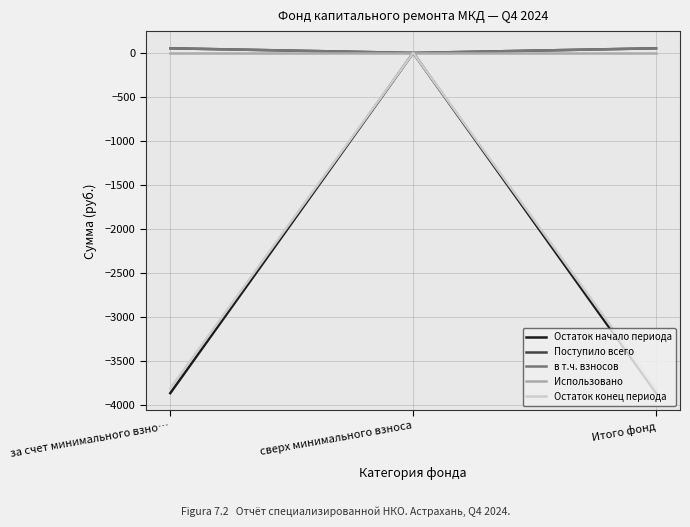

What are all the series names shown in the legend?

Остаток начало периода, Поступило всего, в т.ч. взносов, Использовано, Остаток конец периода